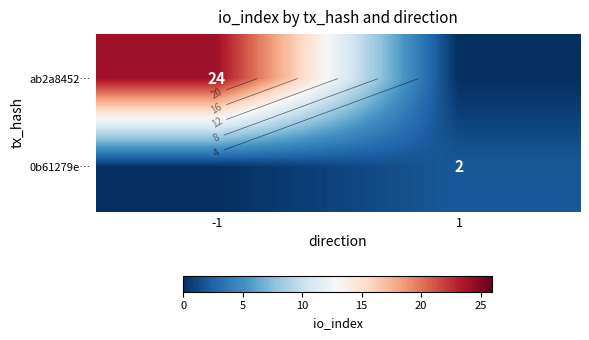

Is it true that ab2a8452… equals 24 at -1?

True